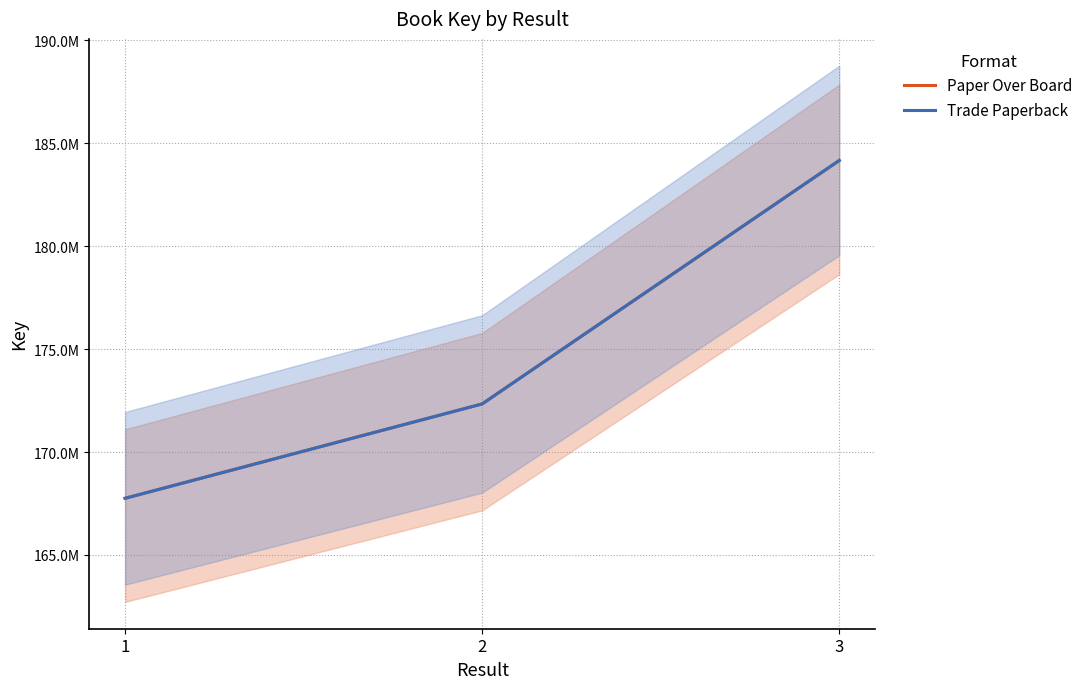

What is the difference between the Paper Over Board values at 1 and 2?

4584881